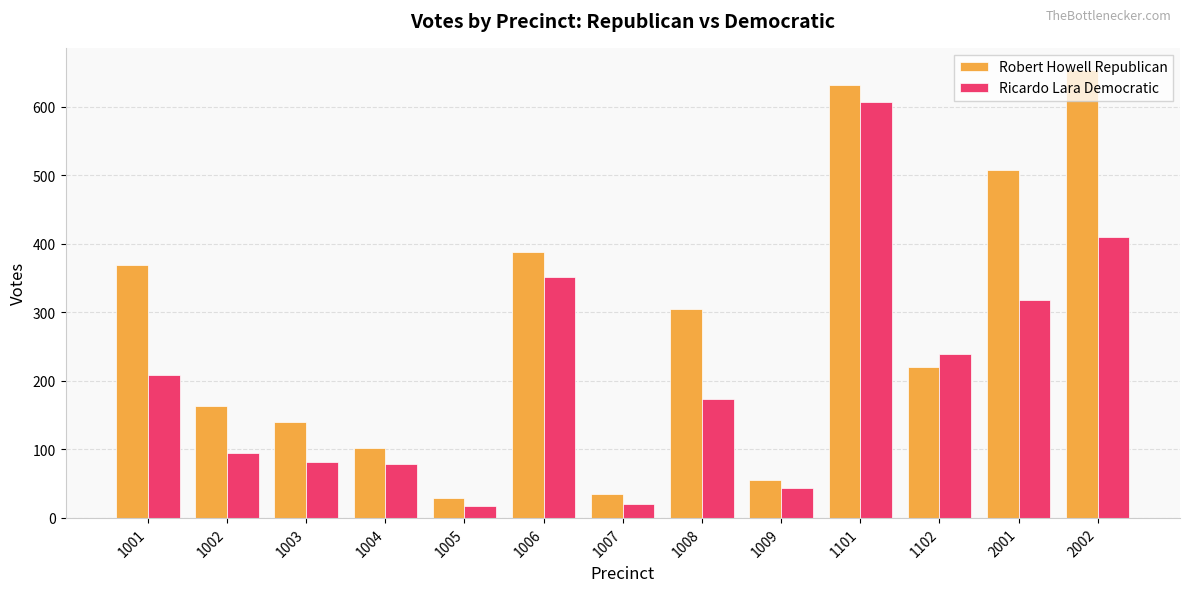

At which category is the sum across all series the highest?

1101